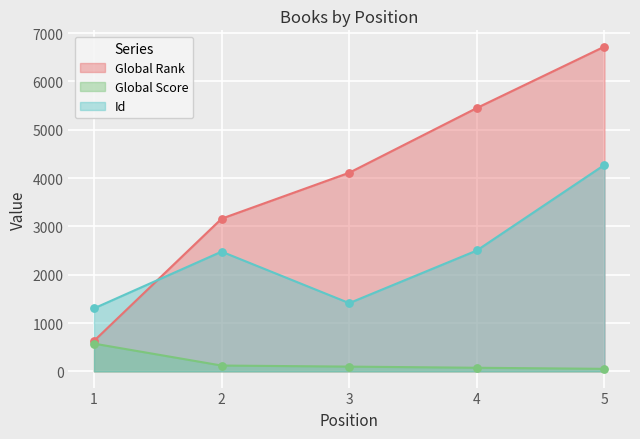

Which series reaches the maximum Y coordinate?

Global Rank